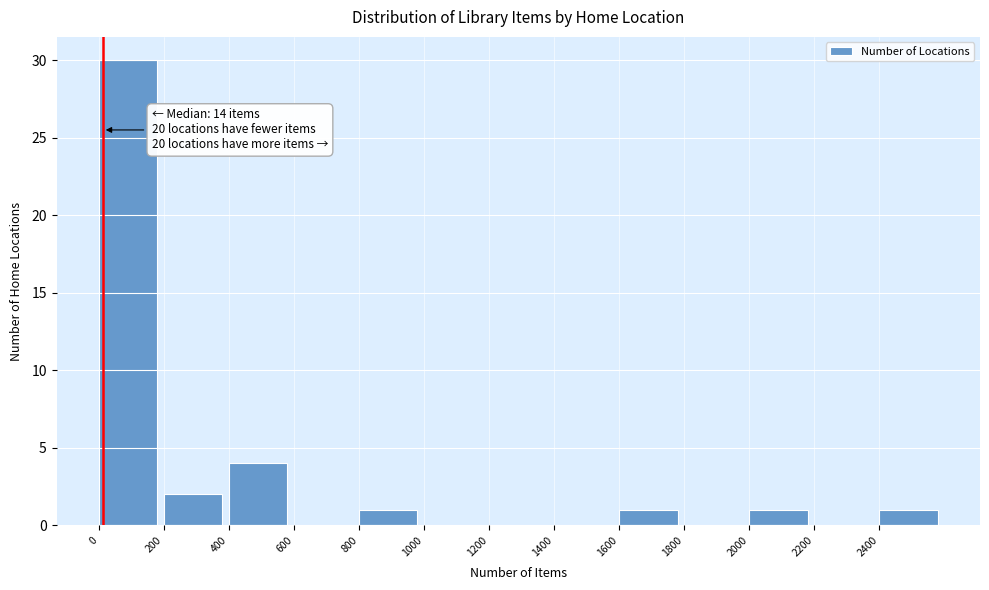

Over which range of the x-axis is the bar tallest?

0 to 200